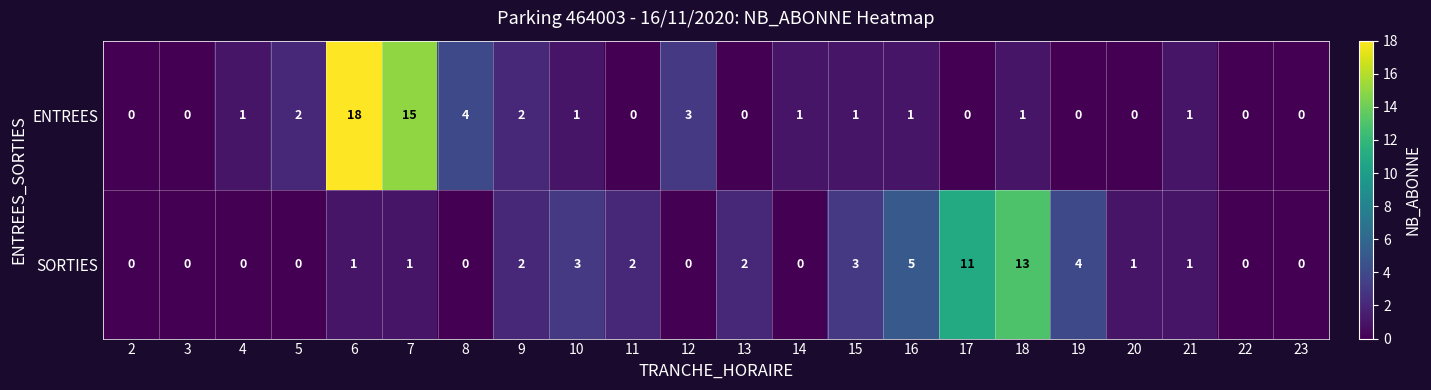

Which series has the widest spread of values?

ENTREES